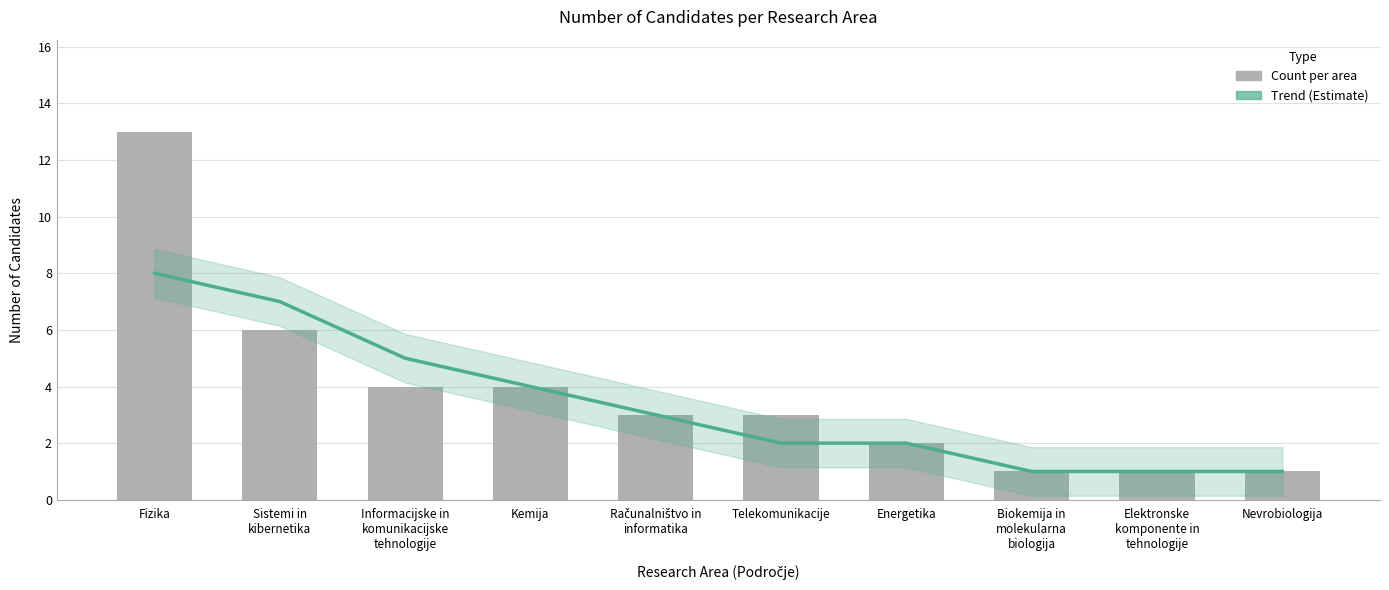

Where is Trend (Estimate) nearest to the value 4?

Kemija